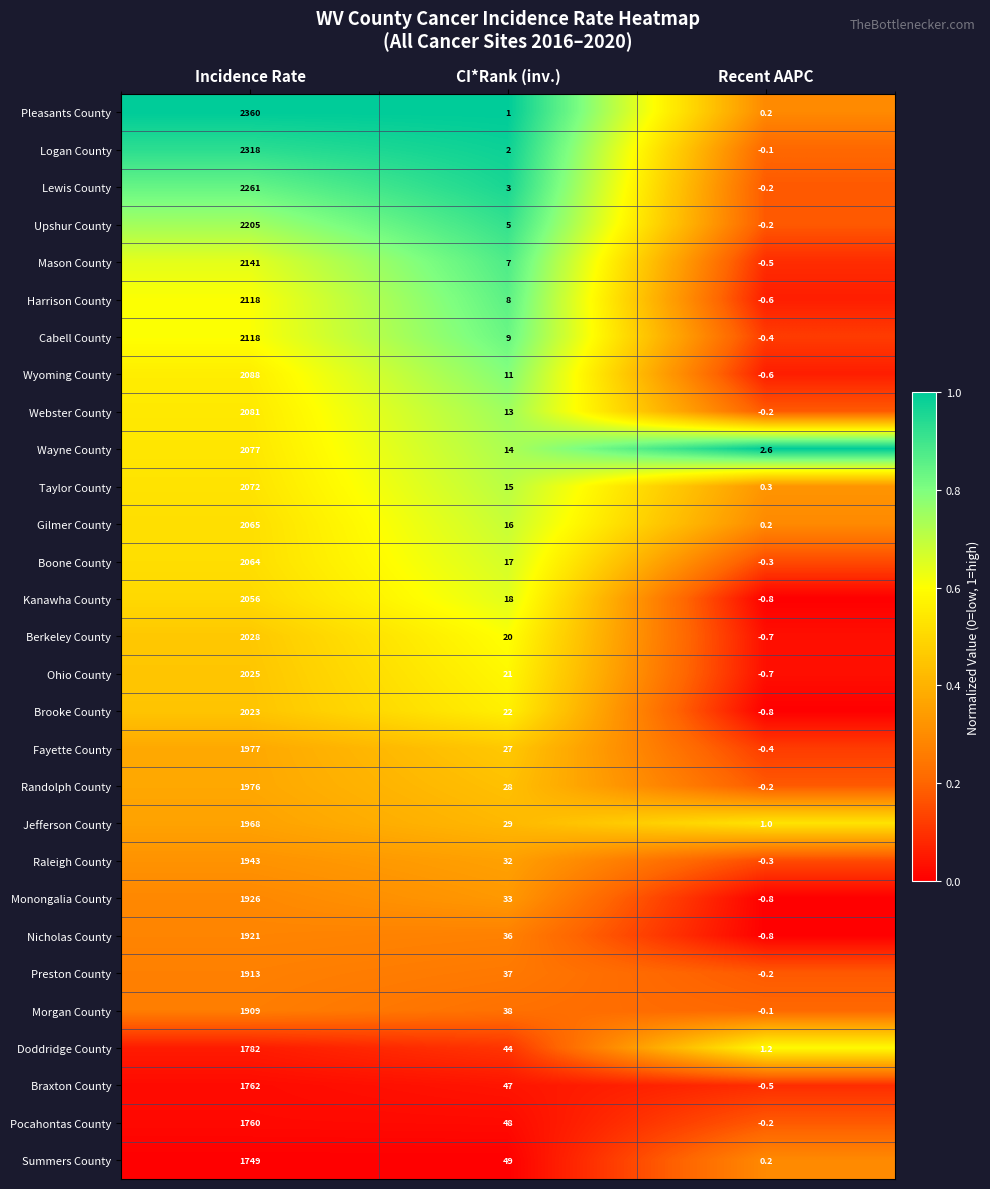

Where is Jefferson County nearest to the value 984?

CI*Rank (inv.)